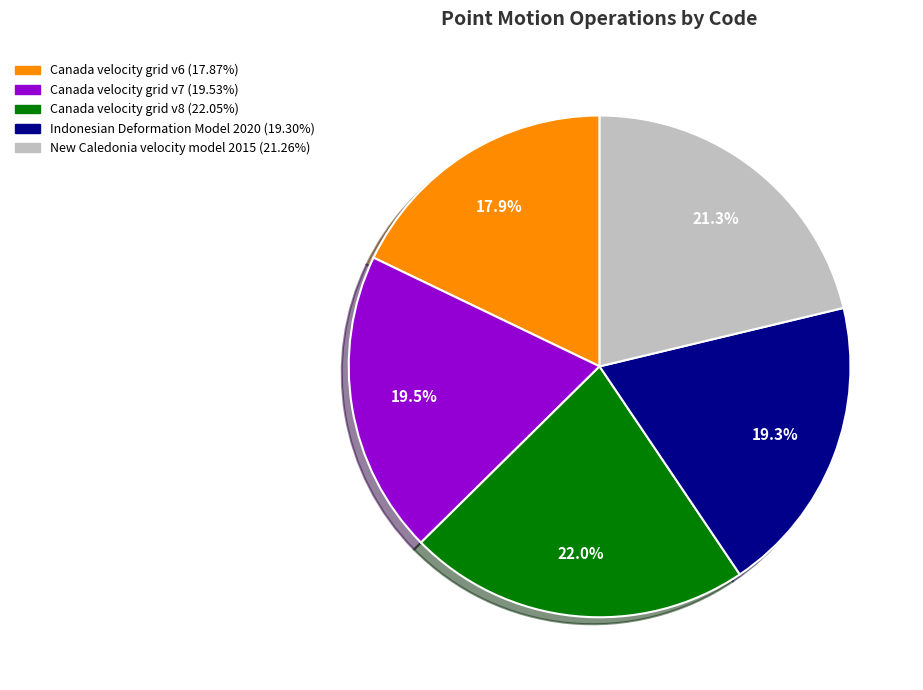

To the nearest percent, what is the combined percentage of Indonesian Deformation Model 2020 and Canada velocity grid v7?

39%